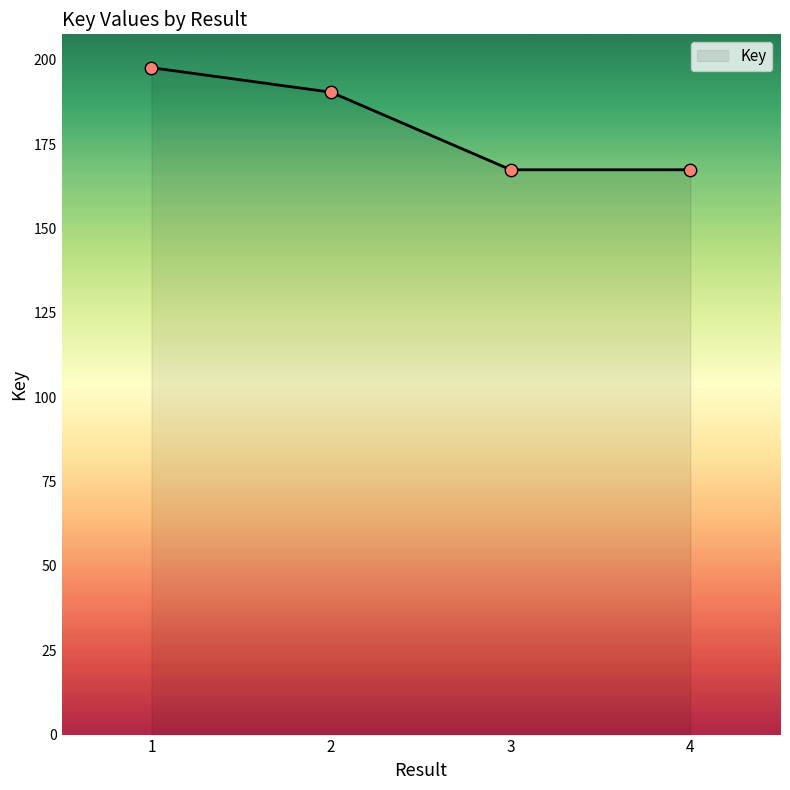

What is the change in value from 1 to 4?

-30253323